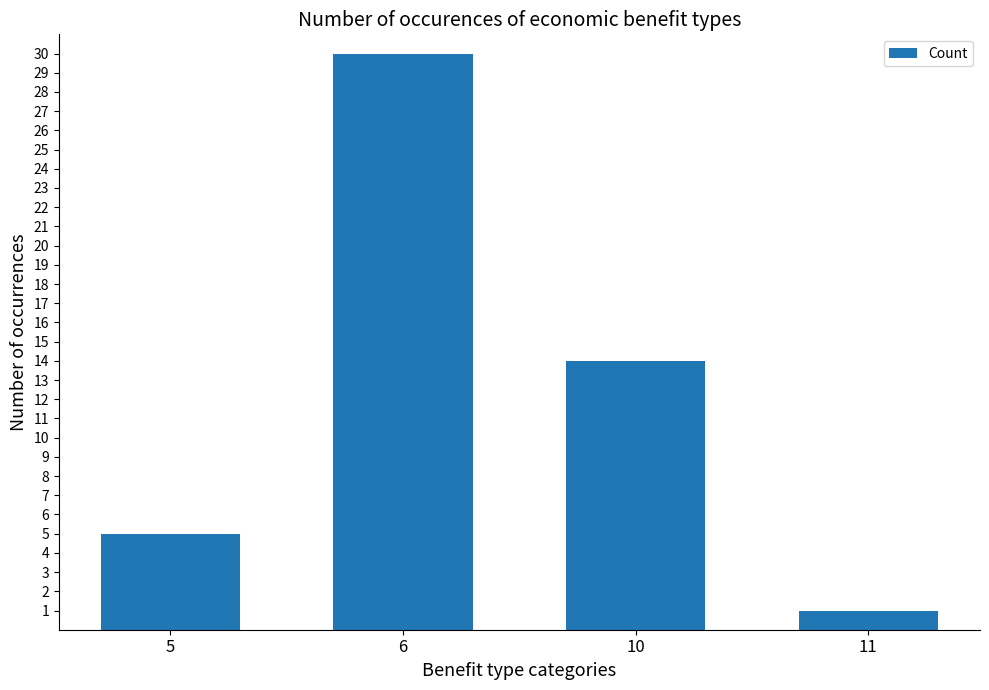

Which has a higher value, 10 or 6?

6